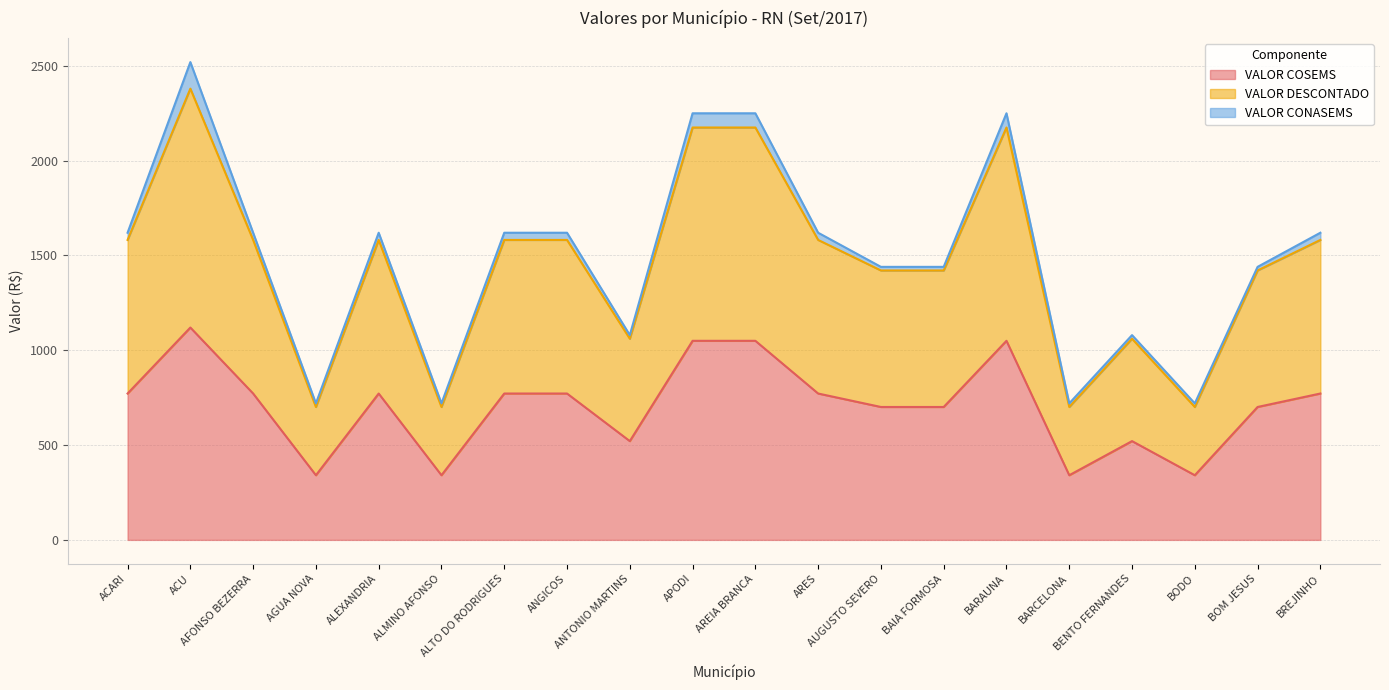

At which label does VALOR DESCONTADO reach its peak?

ACU